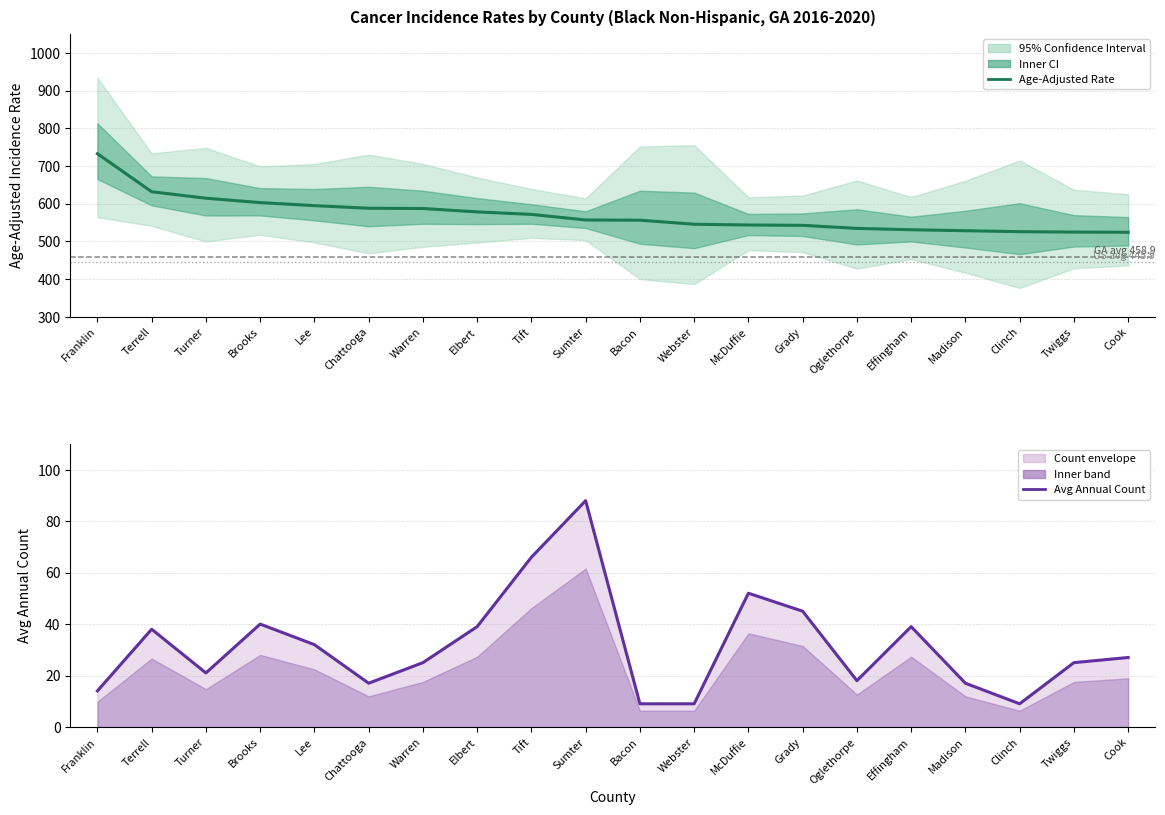

Rank the series at Terrell from highest to lowest value.

Age-Adjusted Rate, Avg Annual Count